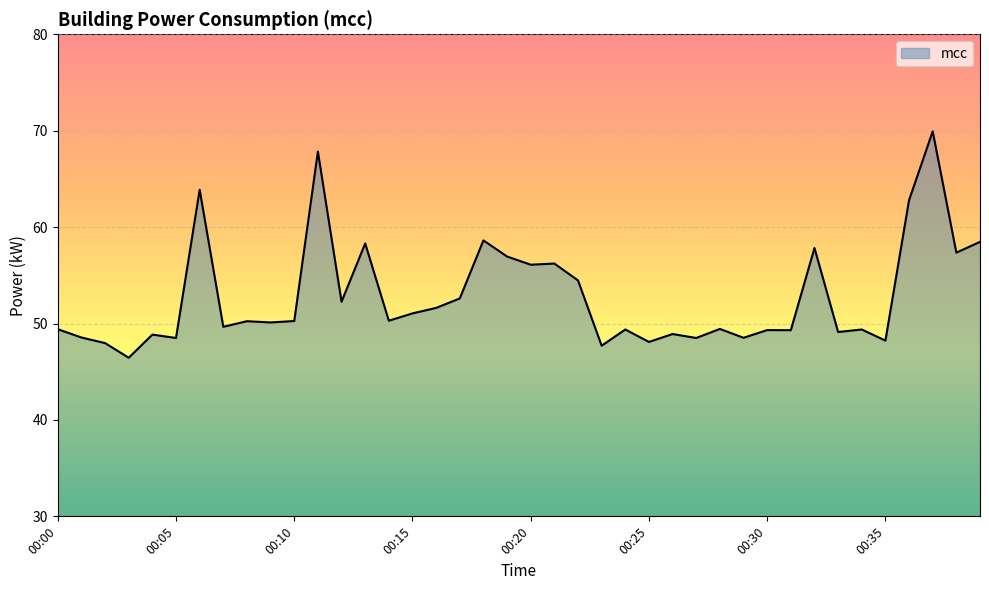

What is the smallest value displayed?

46.5